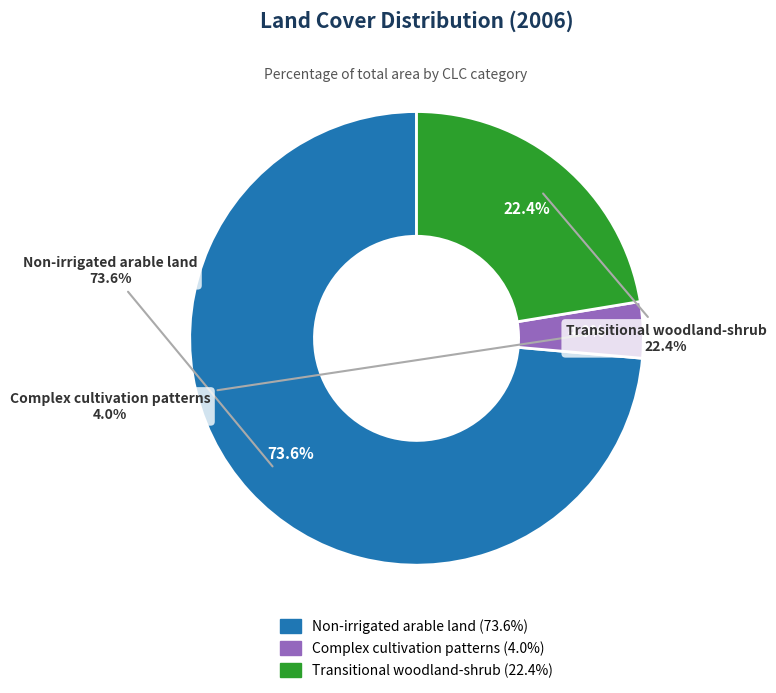

To the nearest percent, what portion does Complex cultivation patterns represent?

4%